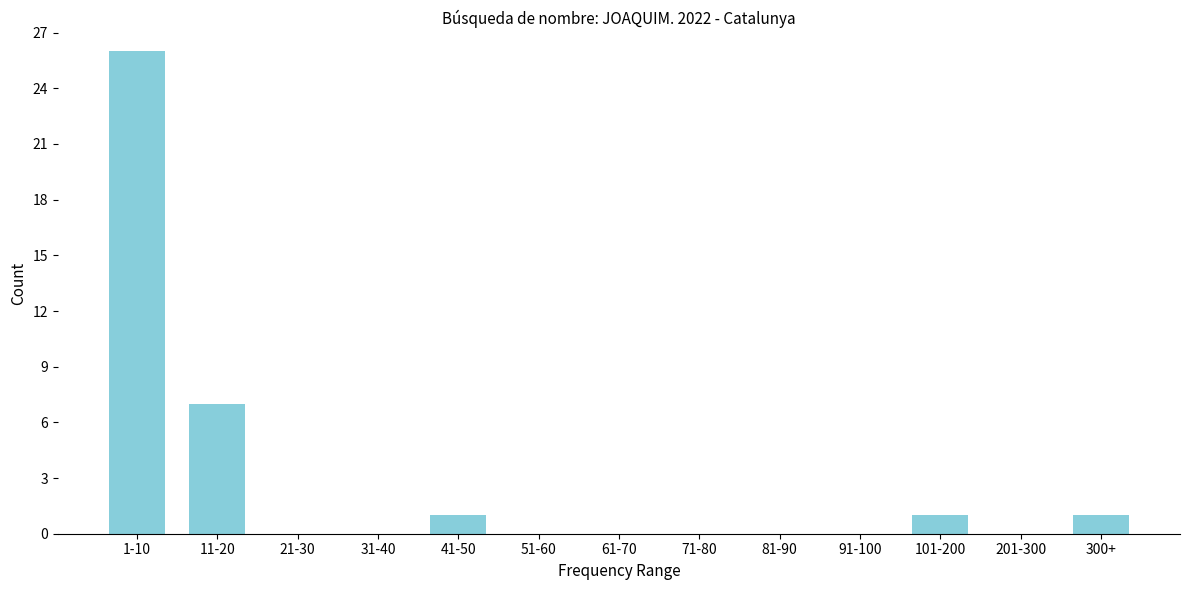

Reading left to right, list all the values displayed in this chart.

1-10=26	11-20=7	21-30=0	31-40=0	41-50=1	51-60=0	61-70=0	71-80=0	81-90=0	91-100=0	101-200=1	201-300=0	300+=1